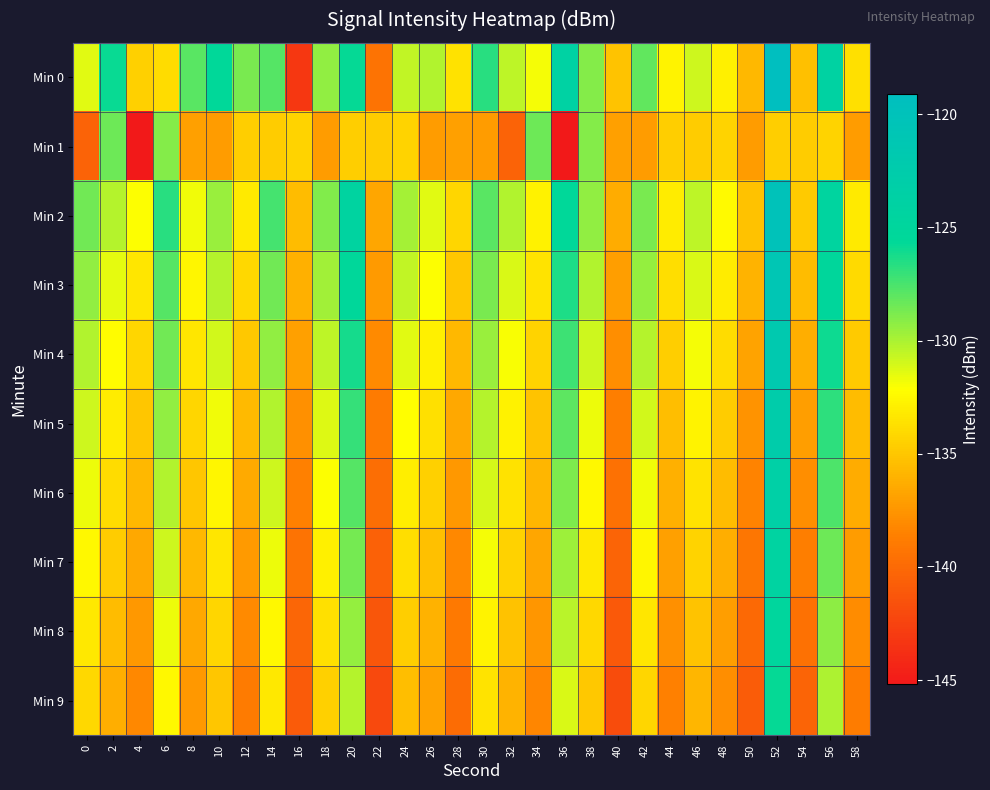

What is the minimum value shown in the chart?

-145.2